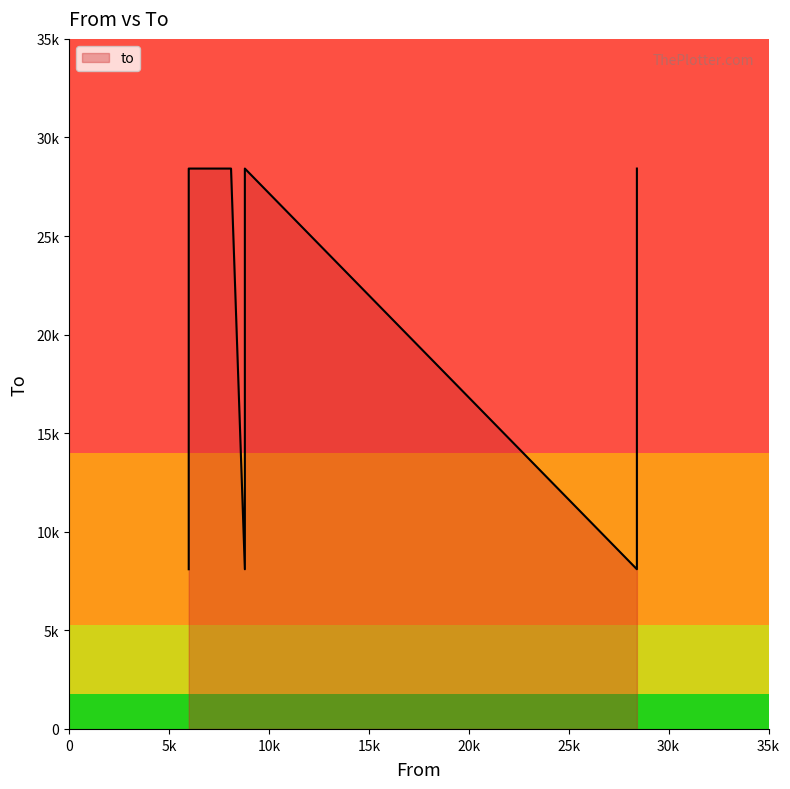

Count the number of data series in this chart.

1